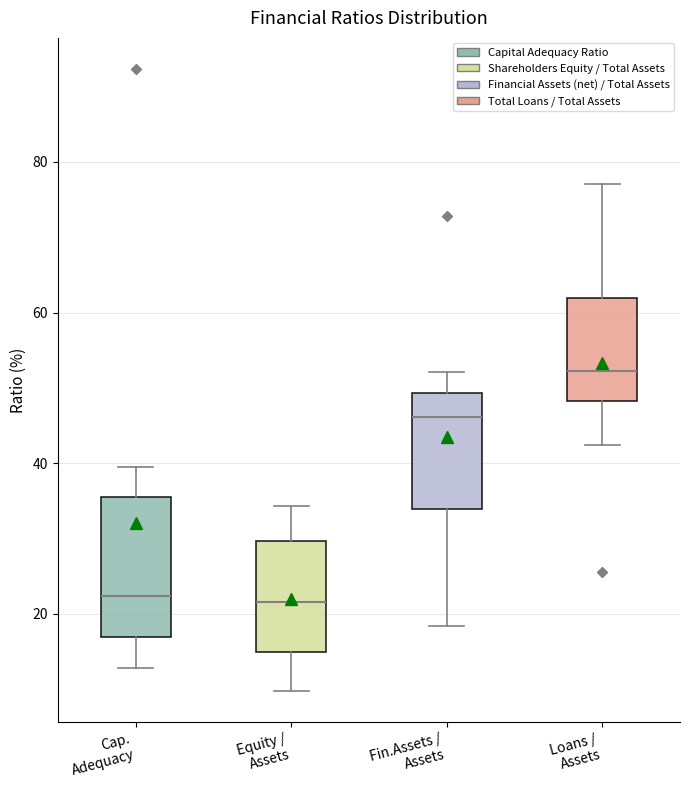

Which box's median line is the highest?

Loans / Assets